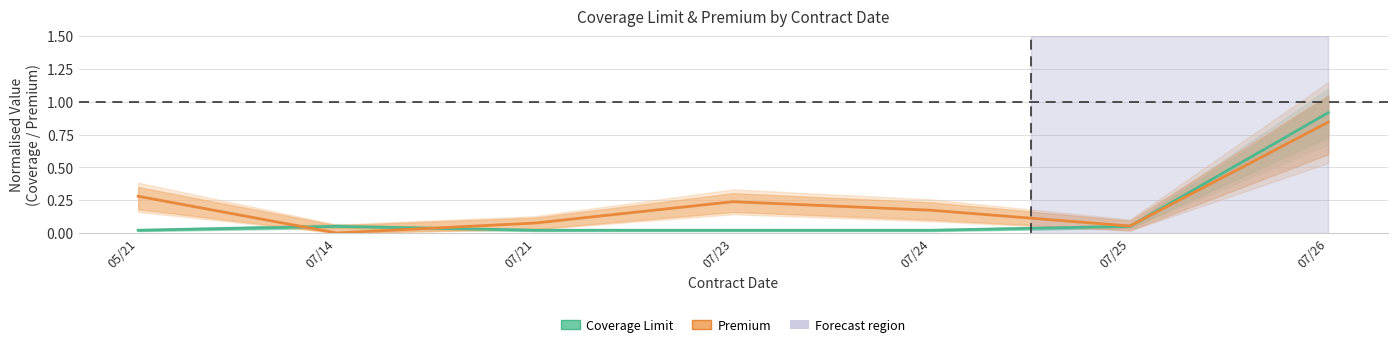

Where is Coverage Limit nearest to the value 0?

05/21